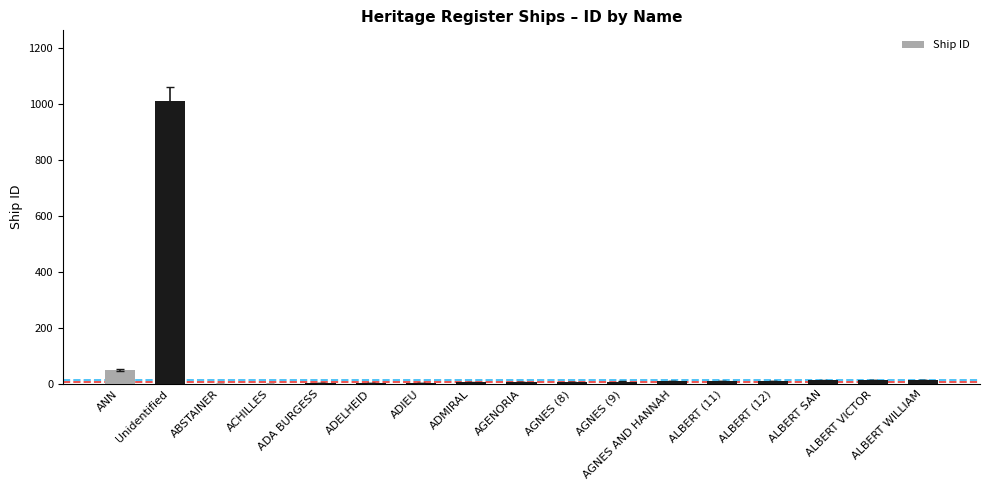

Count the number of data series in this chart.

1